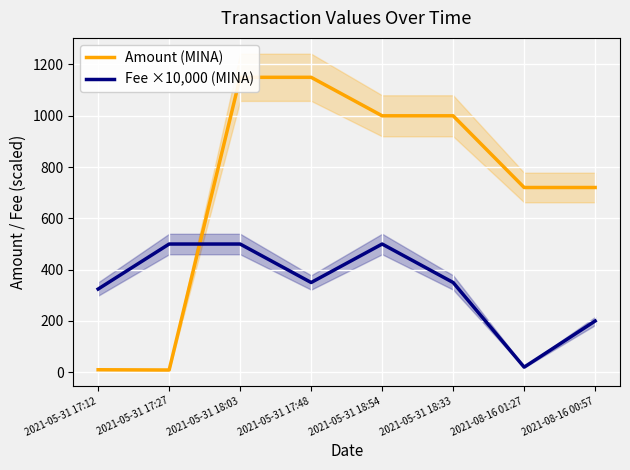

Where is the first local minimum for Amount (MINA)?

2021-05-31 17:27